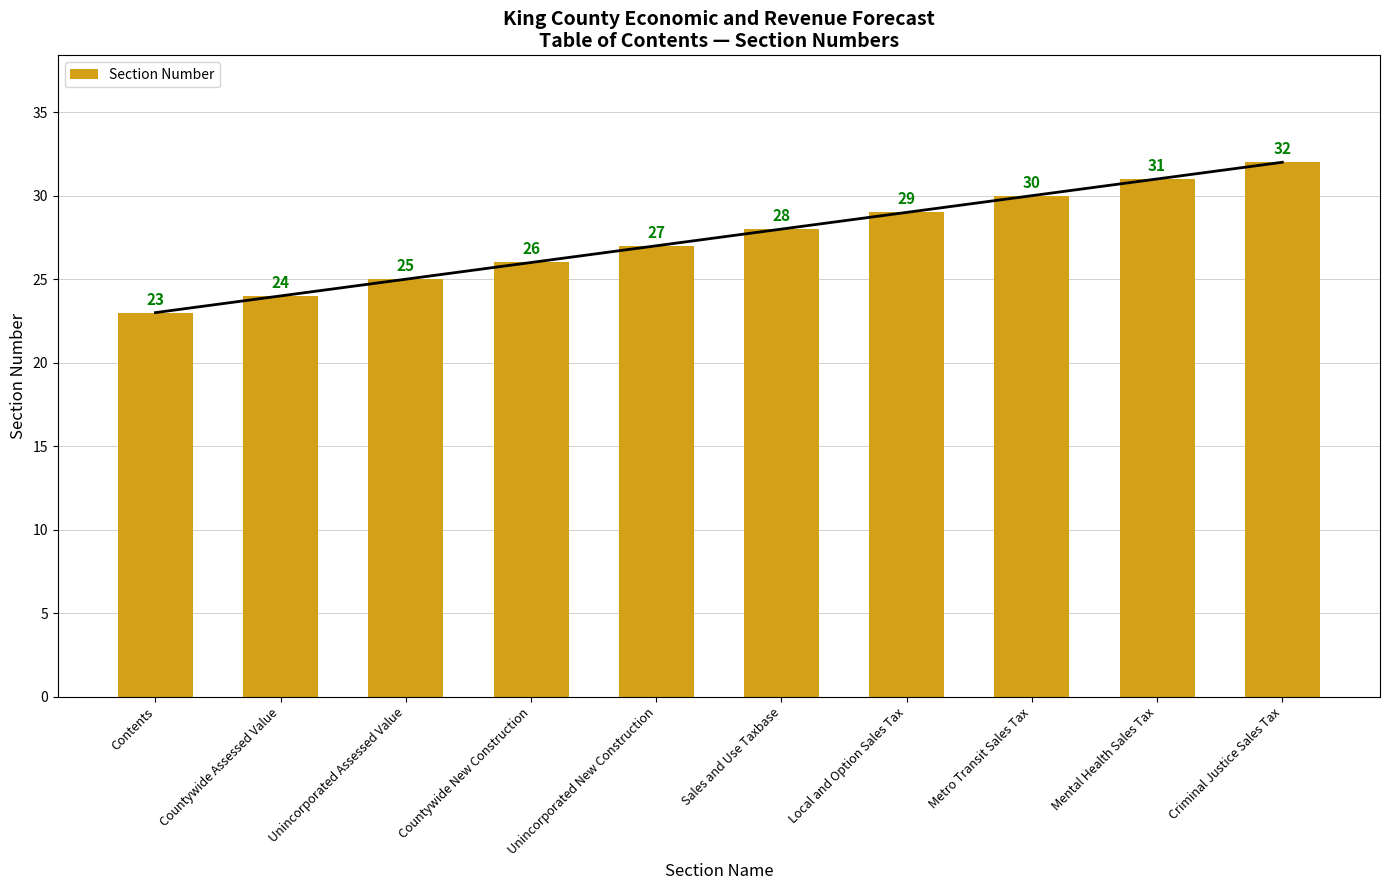

Rank the categories by value from highest to lowest.

Criminal Justice Sales Tax, Mental Health Sales Tax, Metro Transit Sales Tax, Local and Option Sales Tax, Sales and Use Taxbase, Unincorporated New Construction, Countywide New Construction, Unincorporated Assessed Value, Countywide Assessed Value, Contents